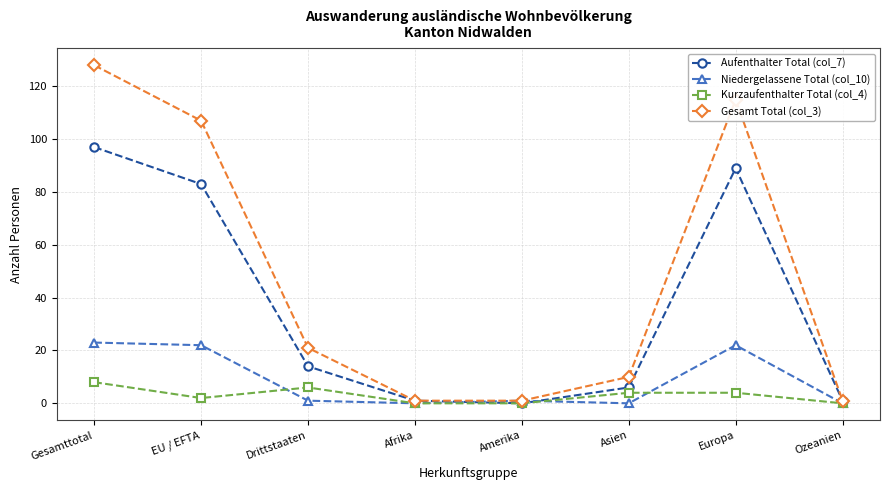

Reading right to left, transcribe all the data shown in this chart.

Aufenthalter Total (col_7): Ozeanien=1	Europa=89	Asien=6	Amerika=0	Afrika=1	Drittstaaten=14	EU / EFTA=83	Gesamttotal=97
Niedergelassene Total (col_10): Ozeanien=0	Europa=22	Asien=0	Amerika=1	Afrika=0	Drittstaaten=1	EU / EFTA=22	Gesamttotal=23
Kurzaufenthalter Total (col_4): Ozeanien=0	Europa=4	Asien=4	Amerika=0	Afrika=0	Drittstaaten=6	EU / EFTA=2	Gesamttotal=8
Gesamt Total (col_3): Ozeanien=1	Europa=115	Asien=10	Amerika=1	Afrika=1	Drittstaaten=21	EU / EFTA=107	Gesamttotal=128